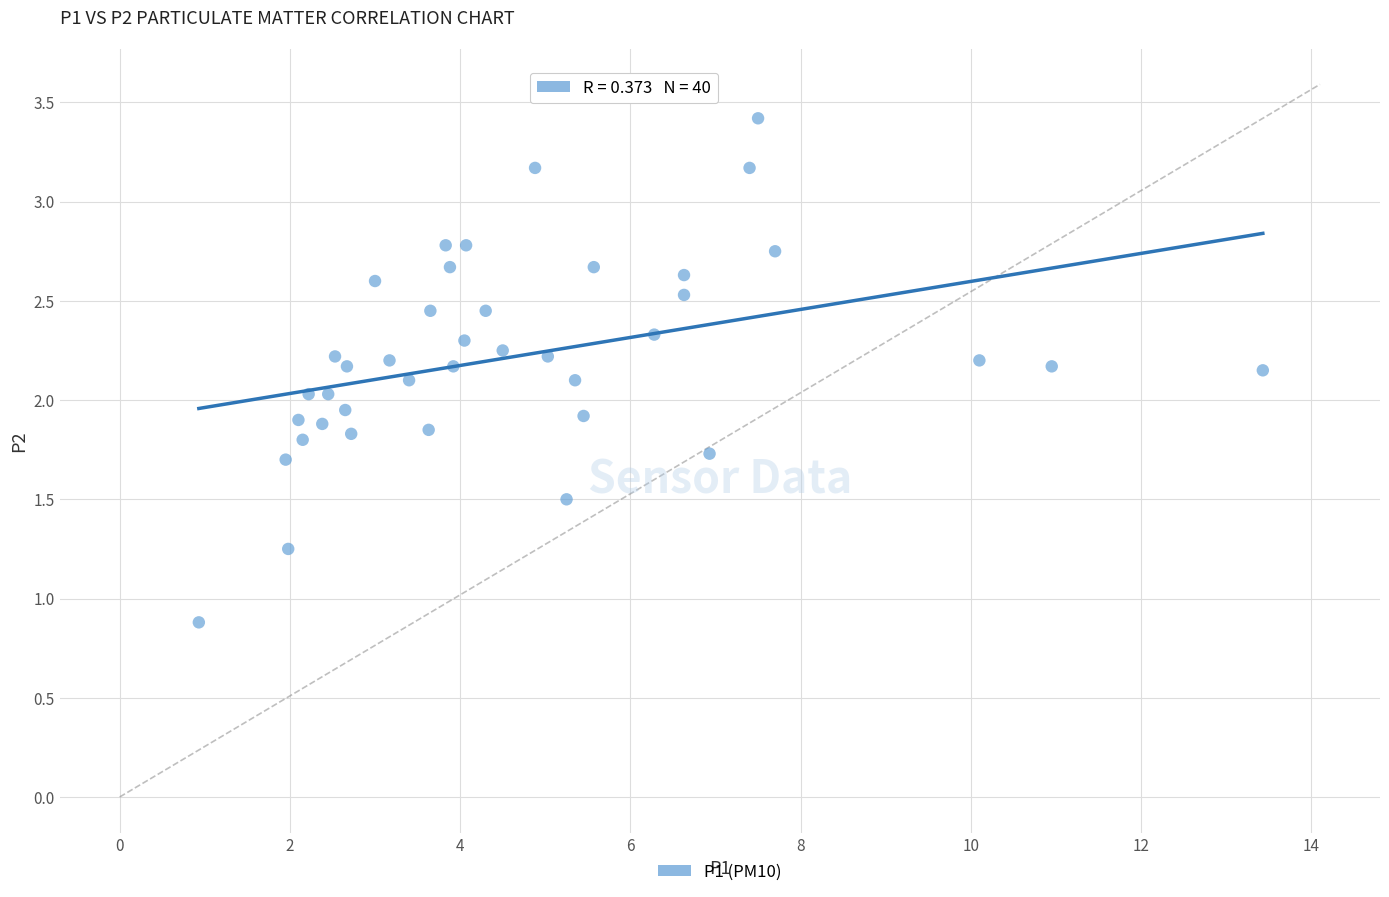

What is the range of X values (max minus min)?

12.5